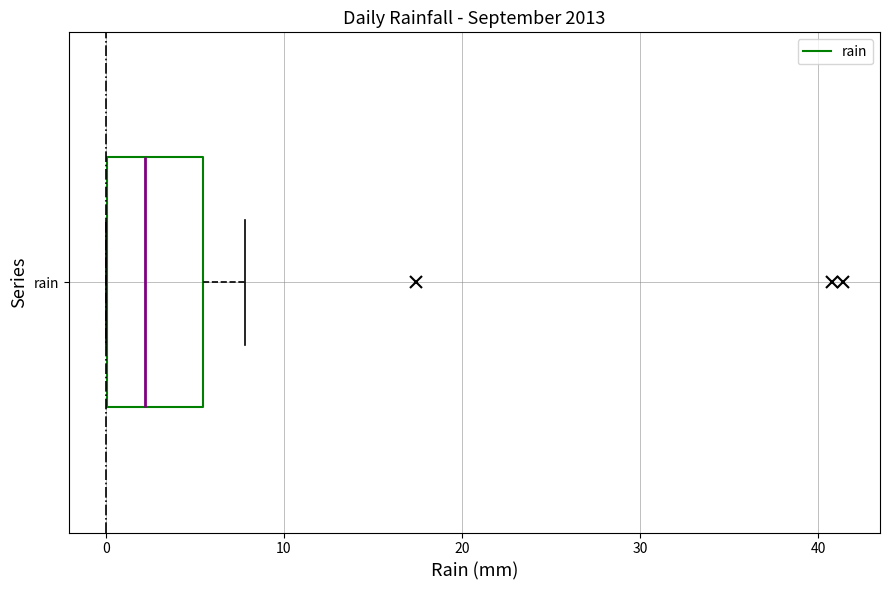

Where is the left edge of the box for rain on the x-axis? The values are not printed on the chart, so give them approximately, as read against the axis.

0